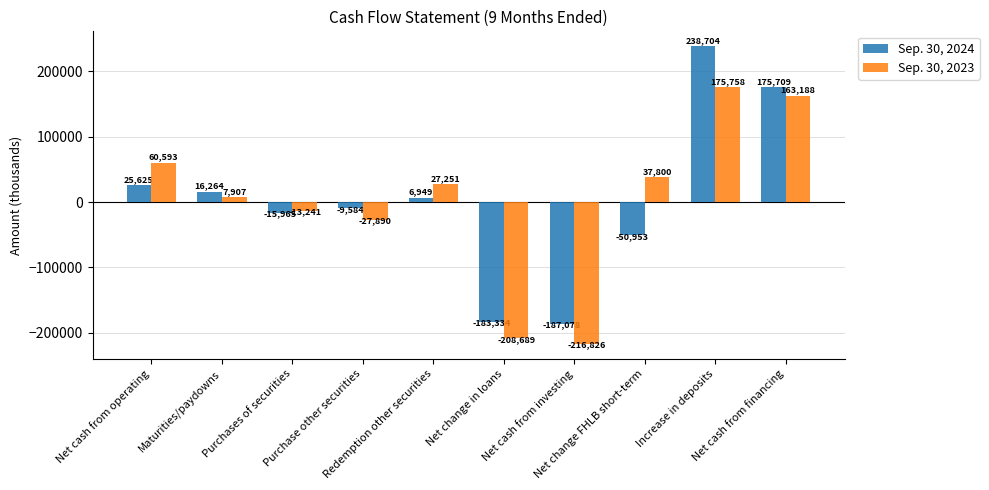

Which label corresponds to the smallest value in the chart?

Net cash from investing